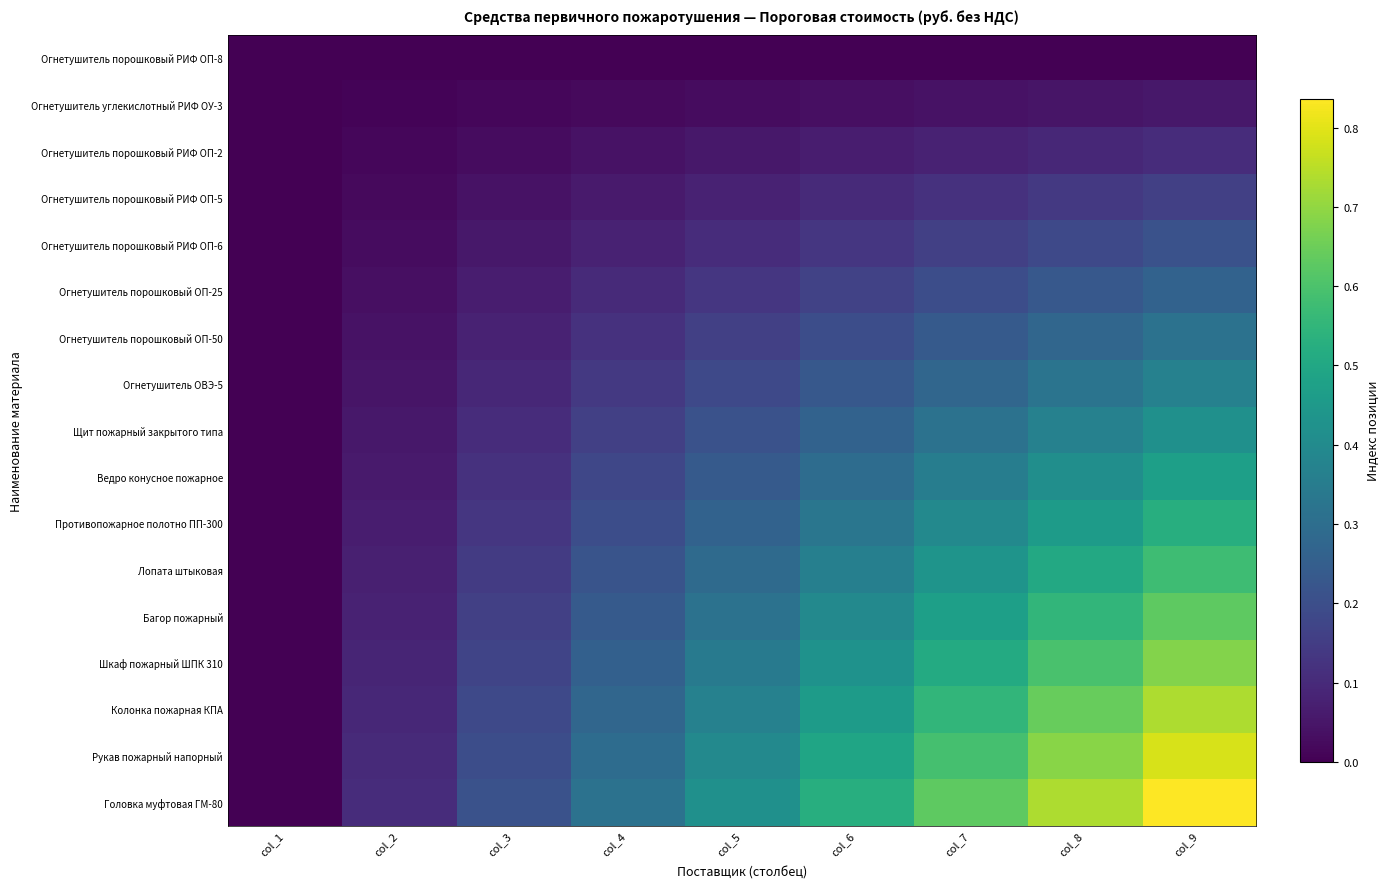

What is the spread (max minus min) of values at col_6?

0.5